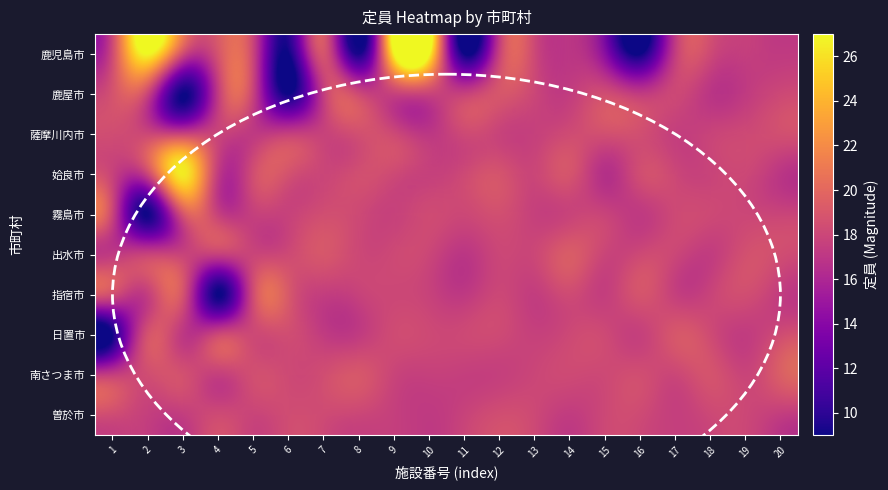

The value of 姶良市 at 16 is 19.2. True or false?

True